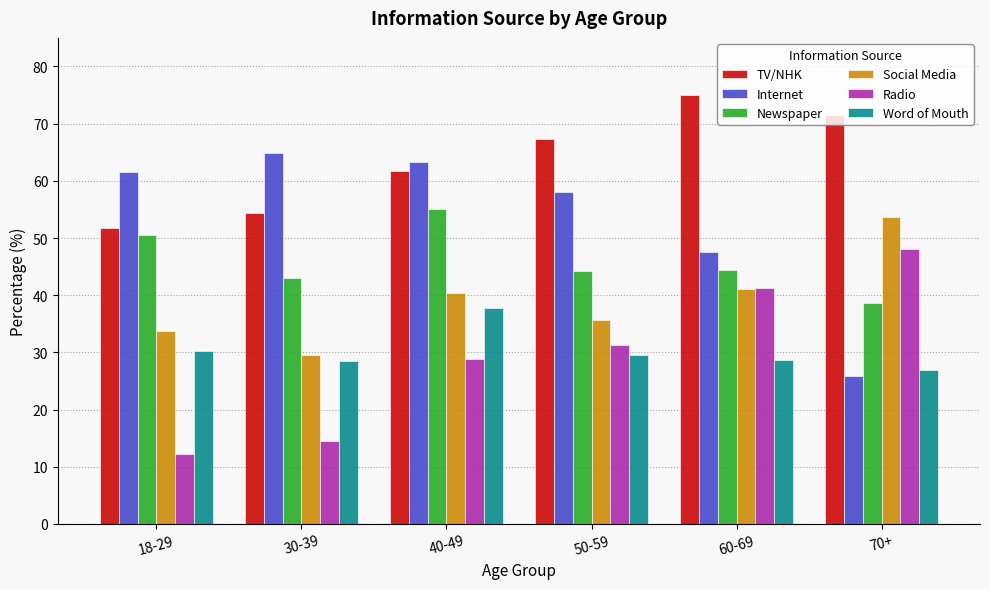

What is the sum of the Radio values at 50-59 and 60-69?

72.6